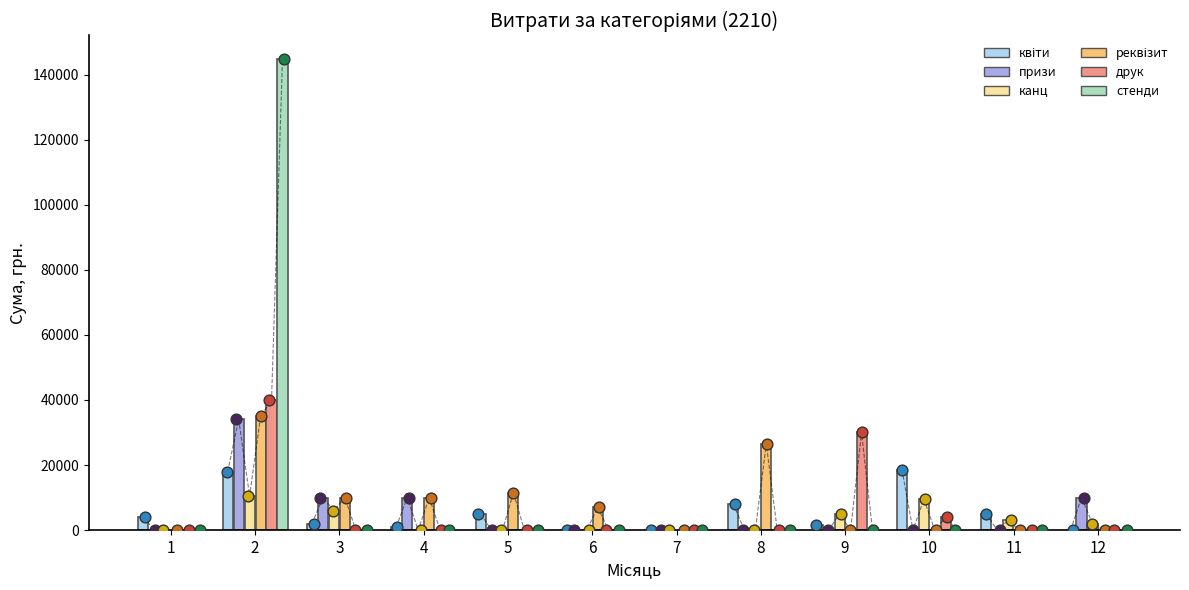

What are all the series names shown in the legend?

квіти, призи, канц, реквізит, друк, стенди